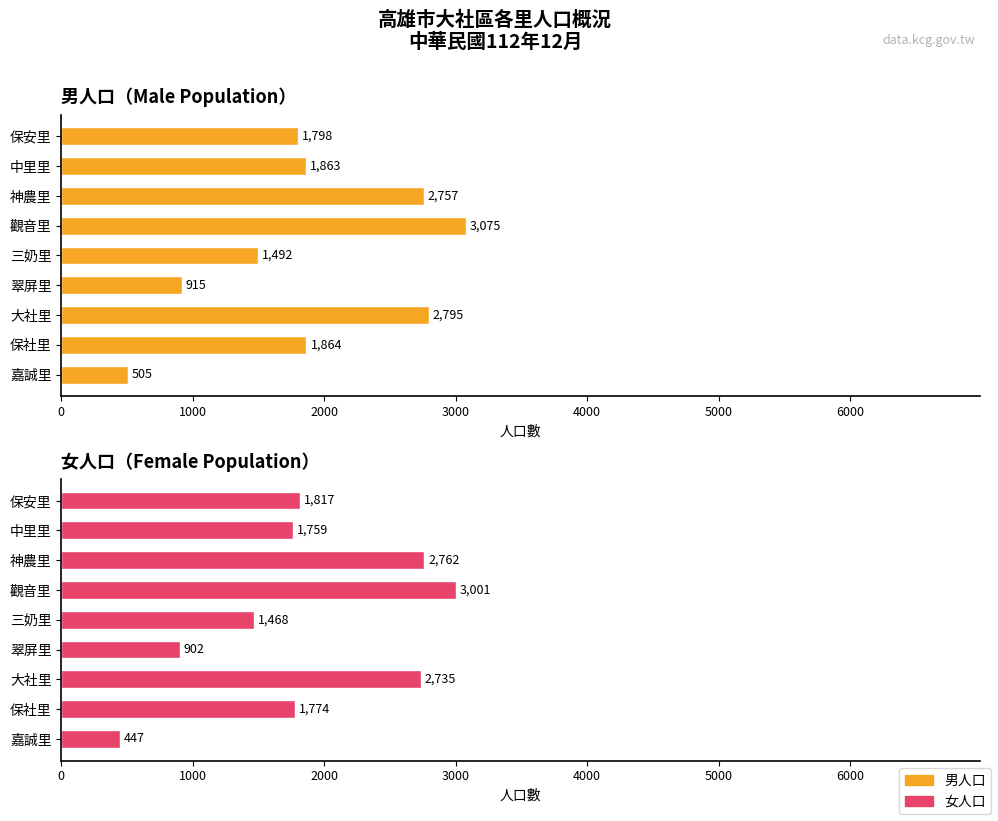

How many groups of bars are there?

9